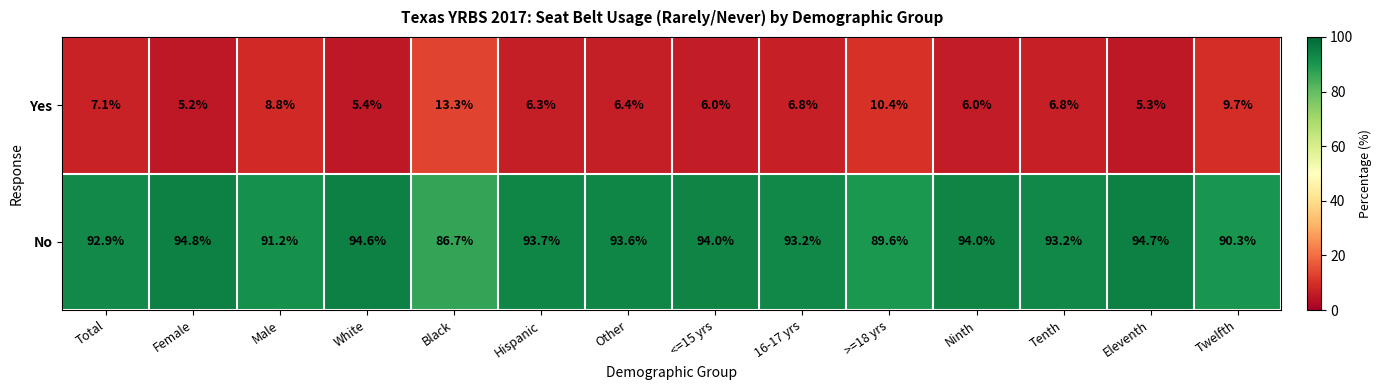

What is the difference between the second highest and minimum values in the Yes series?

5.2